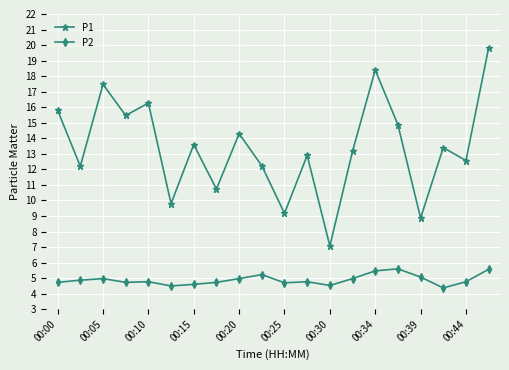

Which series has the widest spread of values?

P1